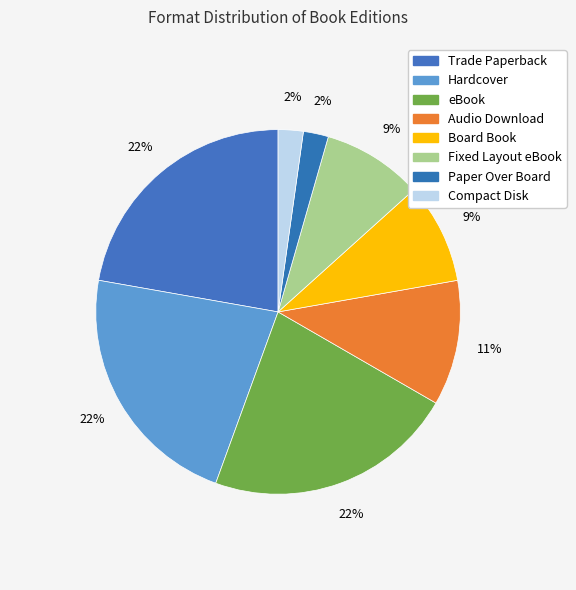

To the nearest percent, what percentage of the pie is Hardcover?

22%